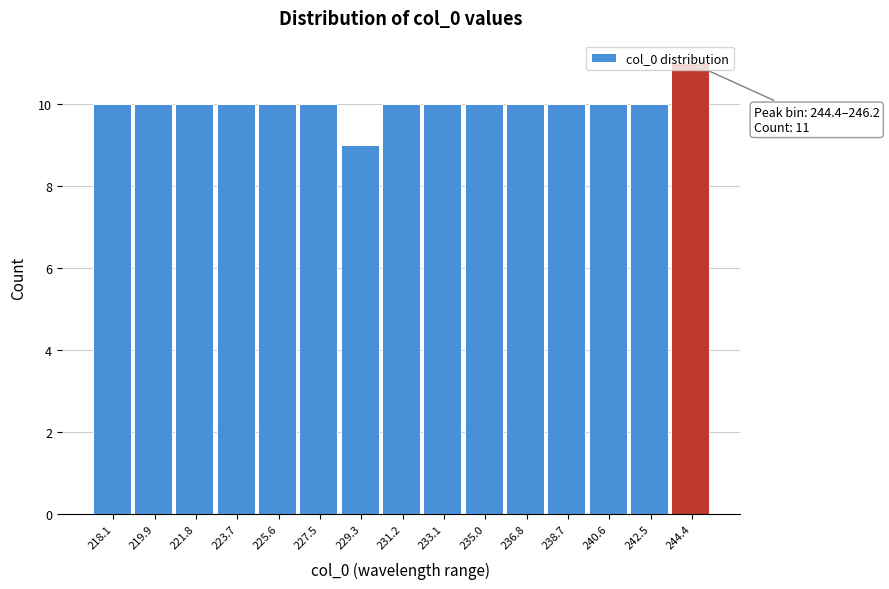

The value at 236.8 is 3. True or false?

False